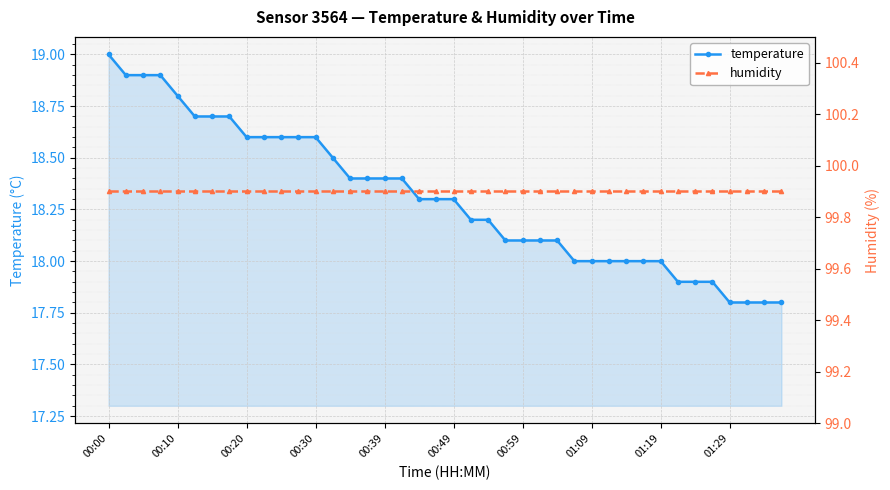

Count the number of data series in this chart.

2